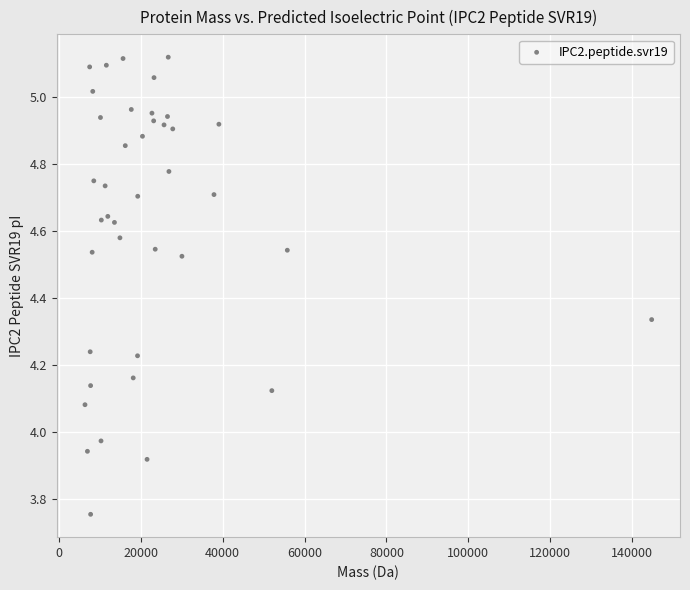

What is the range of Y values (max minus min)?

1.4